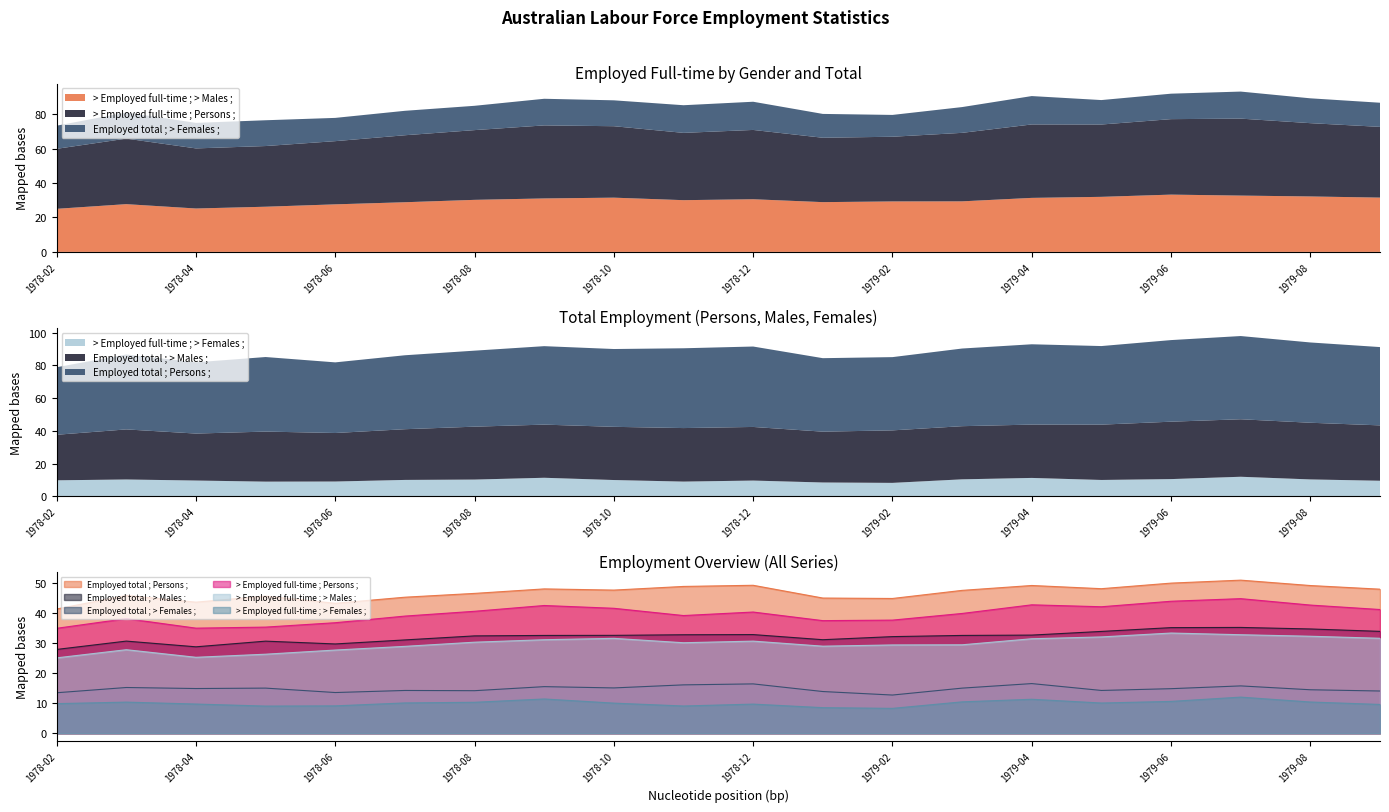

Which label corresponds to the largest value in the chart?

1979-07